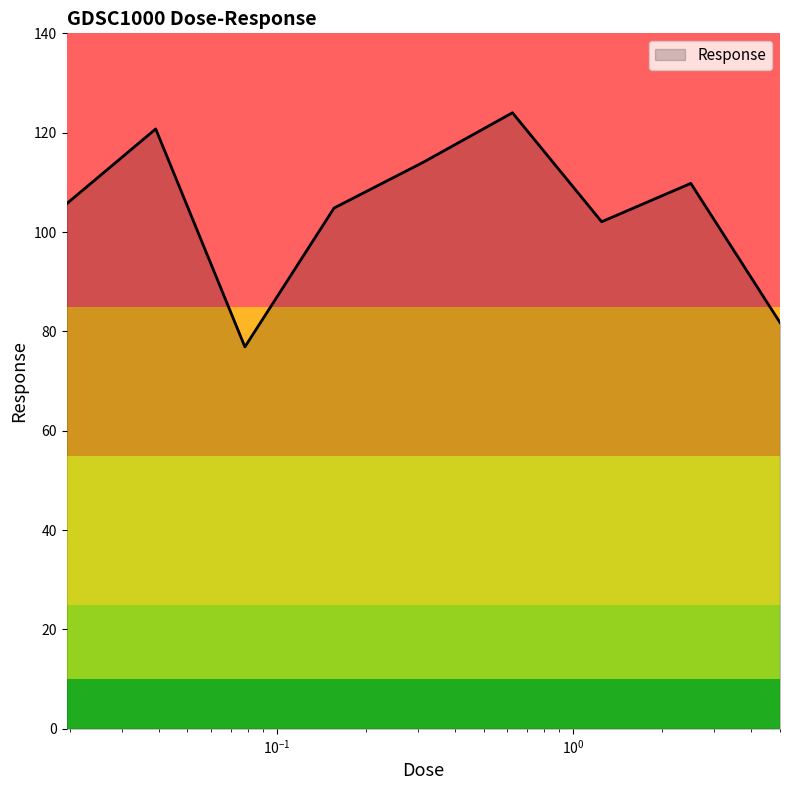

What is the minimum value shown in the chart?

76.9